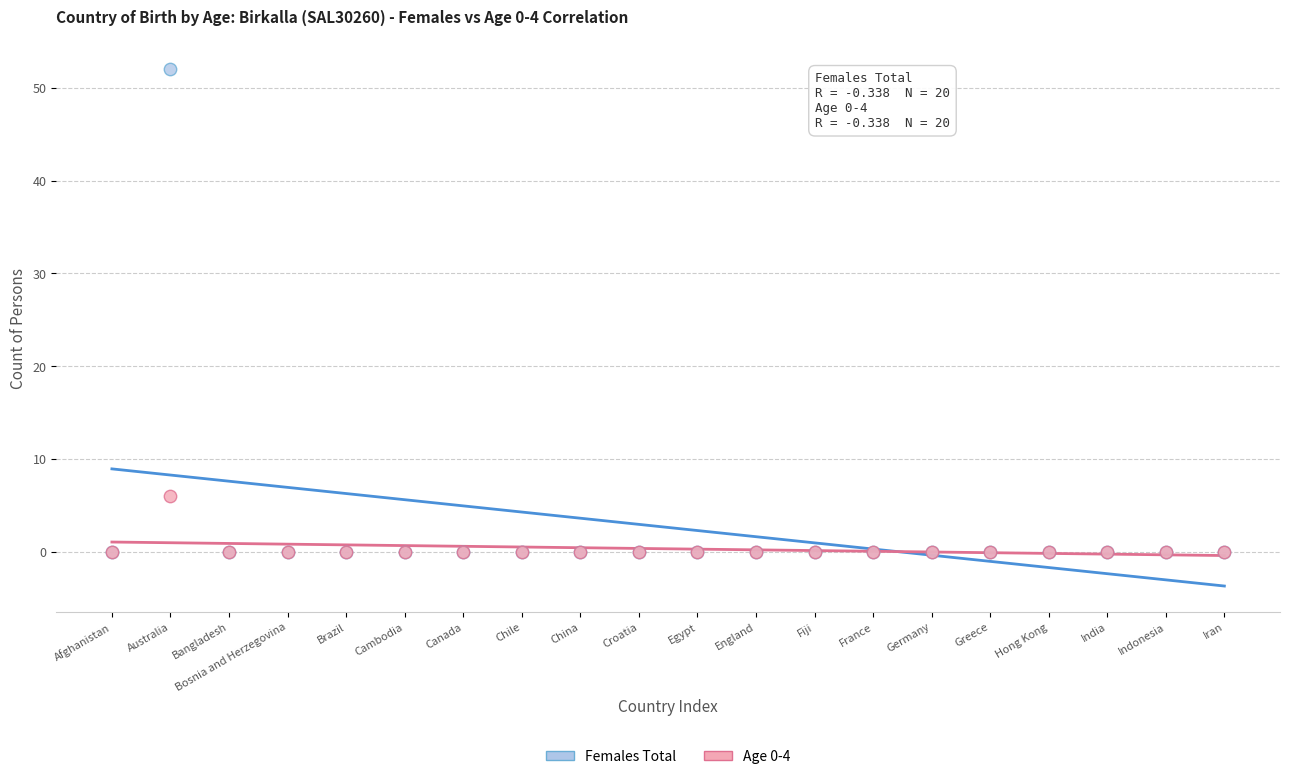

Which series has the widest spread of Y values?

Females Total